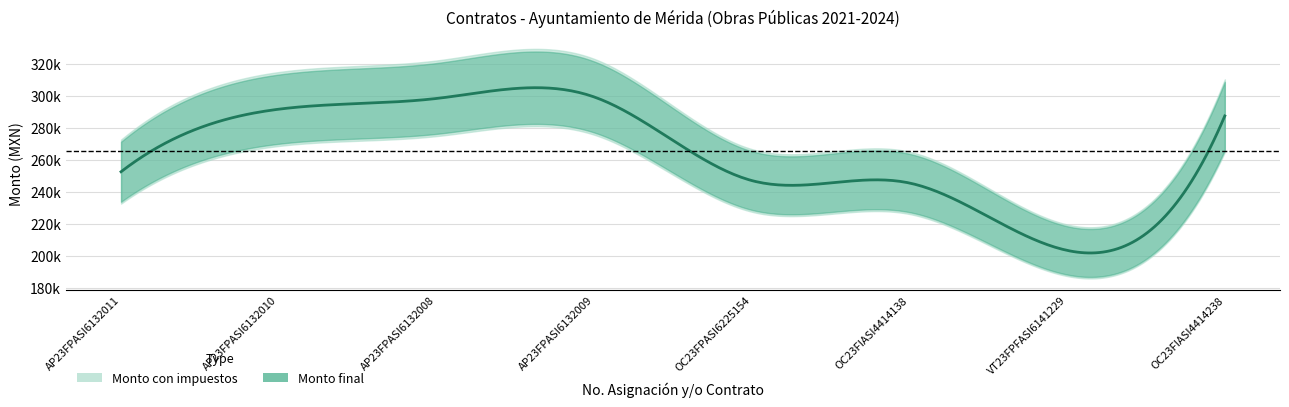

List the series in order of their overall mean, highest first.

Monto con impuestos, Monto final